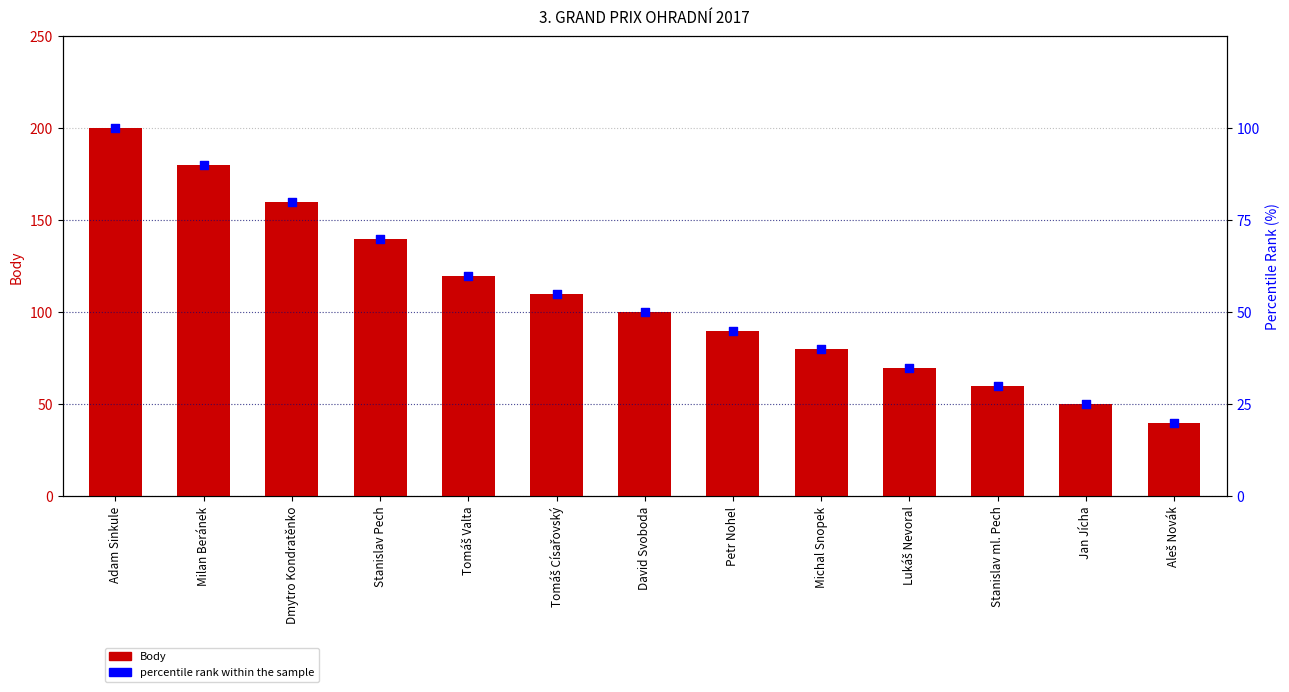

What is the total value across all series at Stanislav Pech?

210